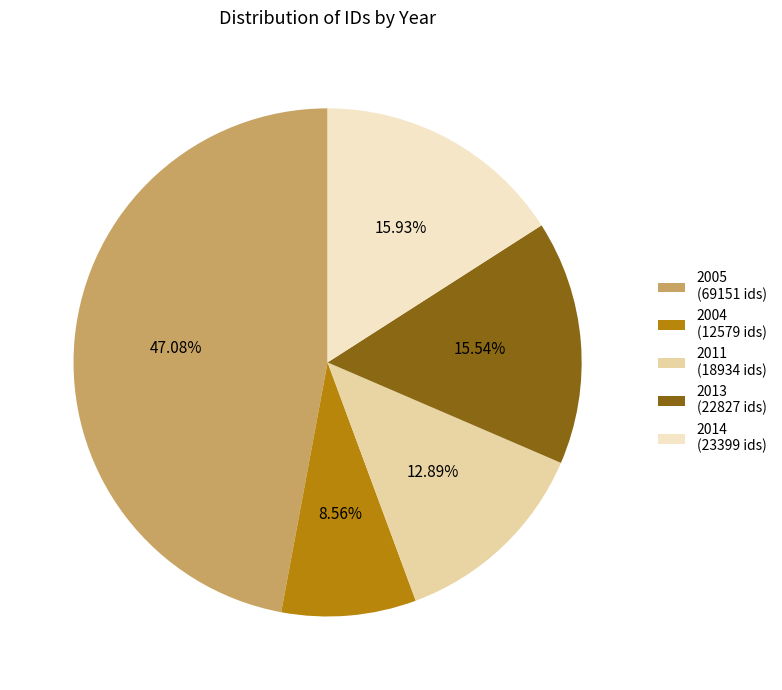

Which has a higher value, 2011 (18934 ids) or 2014 (23399 ids)?

2014 (23399 ids)